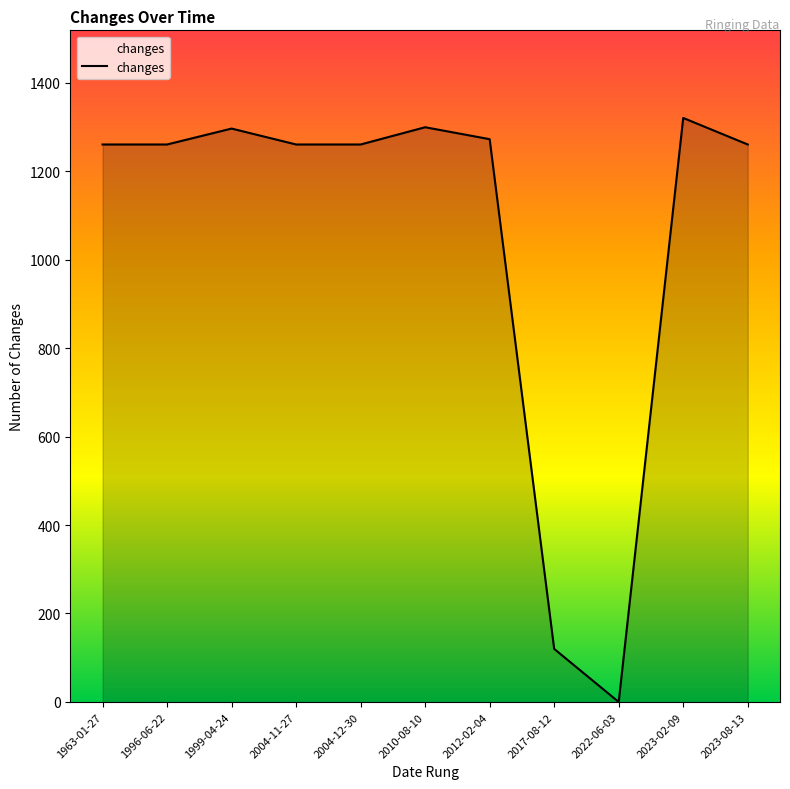

How many values are below 1260?

2